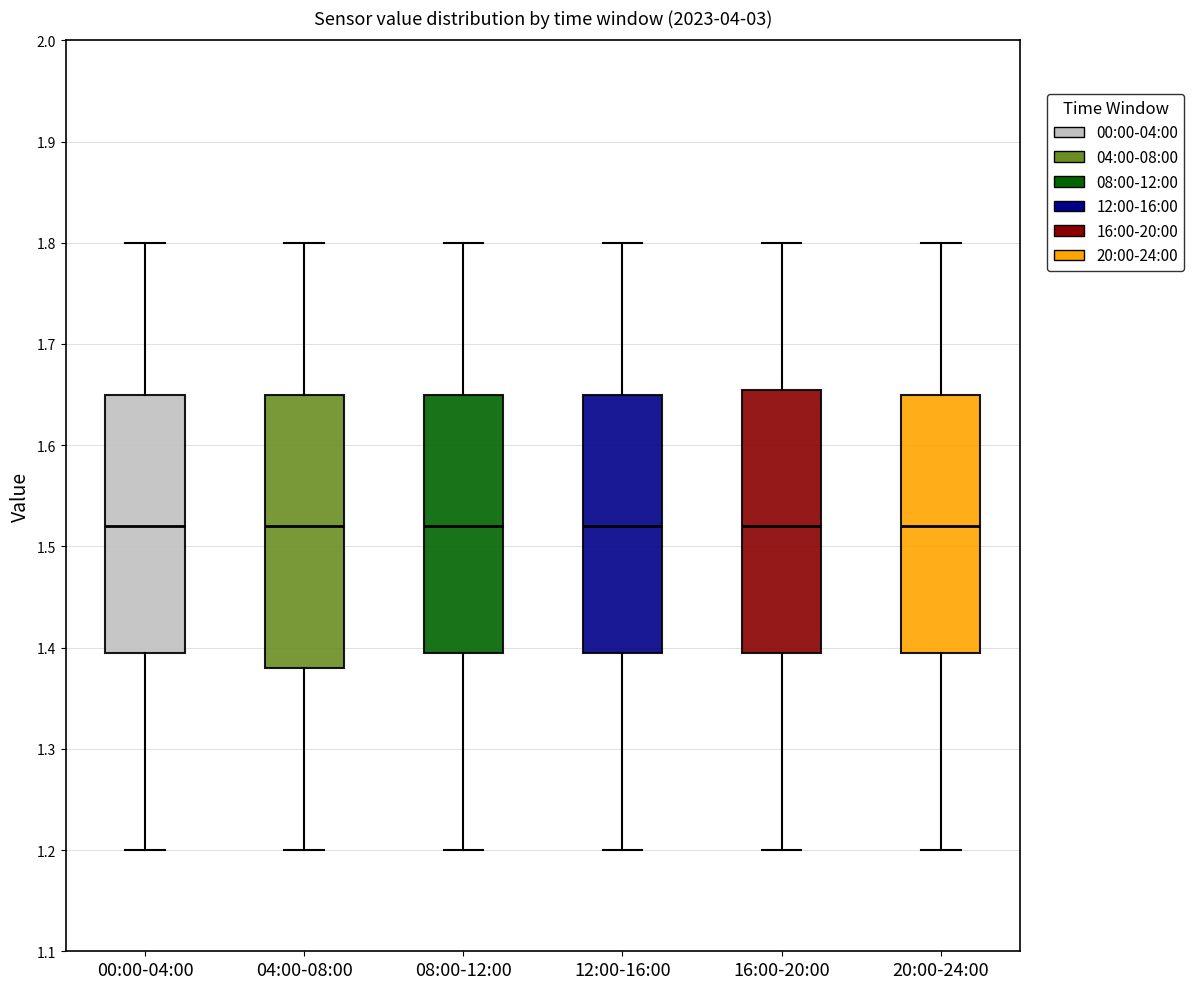

Reading left to right, transcribe this box plot: for each box, give where its median line is, the range the box spans, and where its two whiskers end, as read against the y-axis. The values are not printed on the chart, so give them approximately, as read against the axis.

00:00-04:00: median 1.52, box 1.40 to 1.65, whiskers 1.20 to 1.80
04:00-08:00: median 1.52, box 1.38 to 1.65, whiskers 1.20 to 1.80
08:00-12:00: median 1.52, box 1.40 to 1.65, whiskers 1.20 to 1.80
12:00-16:00: median 1.52, box 1.40 to 1.65, whiskers 1.20 to 1.80
16:00-20:00: median 1.52, box 1.40 to 1.66, whiskers 1.20 to 1.80
20:00-24:00: median 1.52, box 1.40 to 1.65, whiskers 1.20 to 1.80